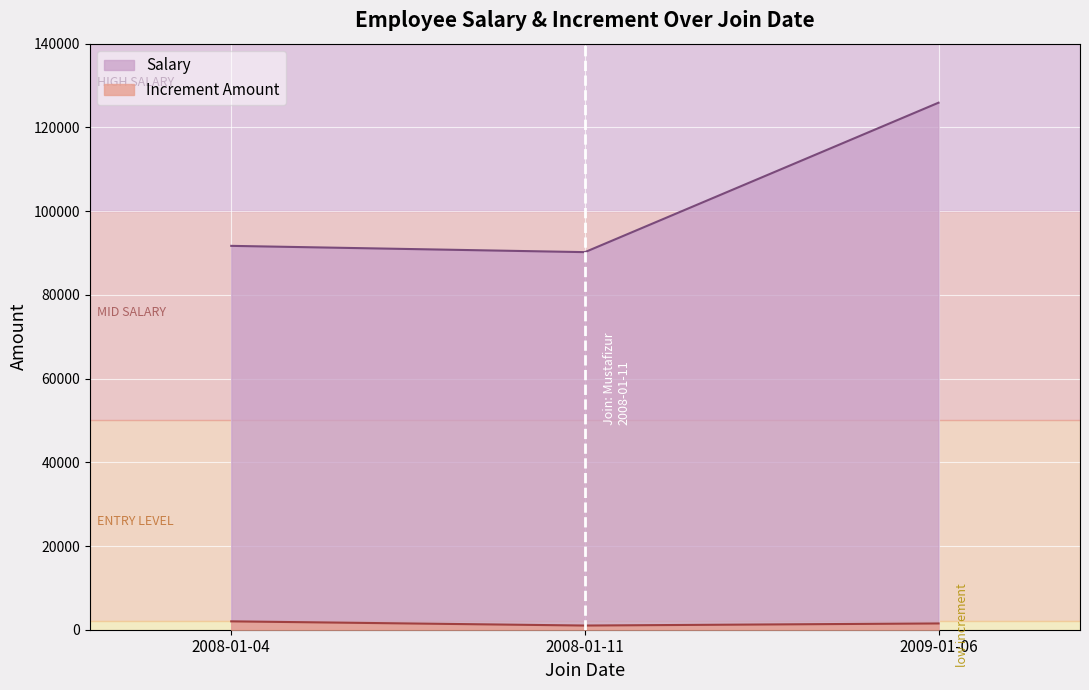

Rank the series by their average value, from highest to lowest.

Salary, Increment Amount